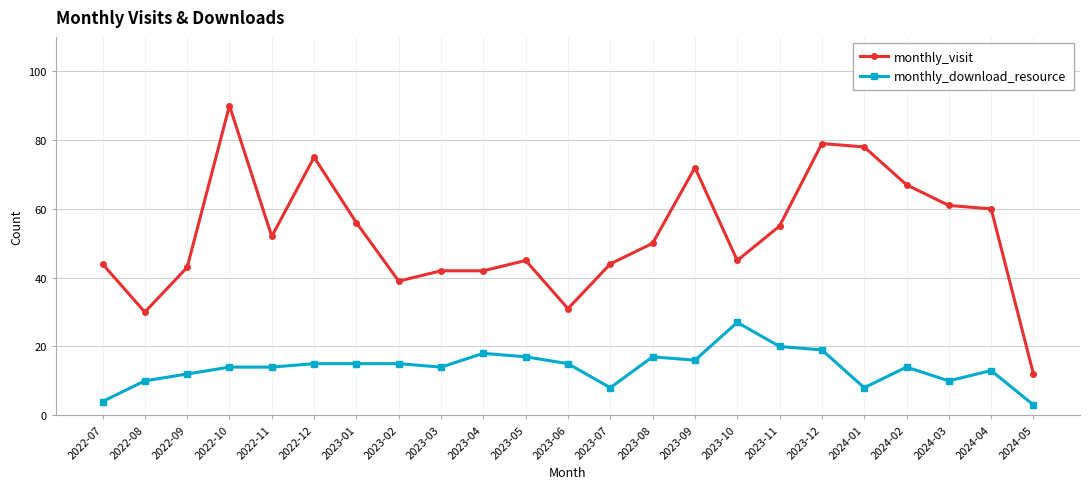

What is the sum of all monthly_download_resource values?

318